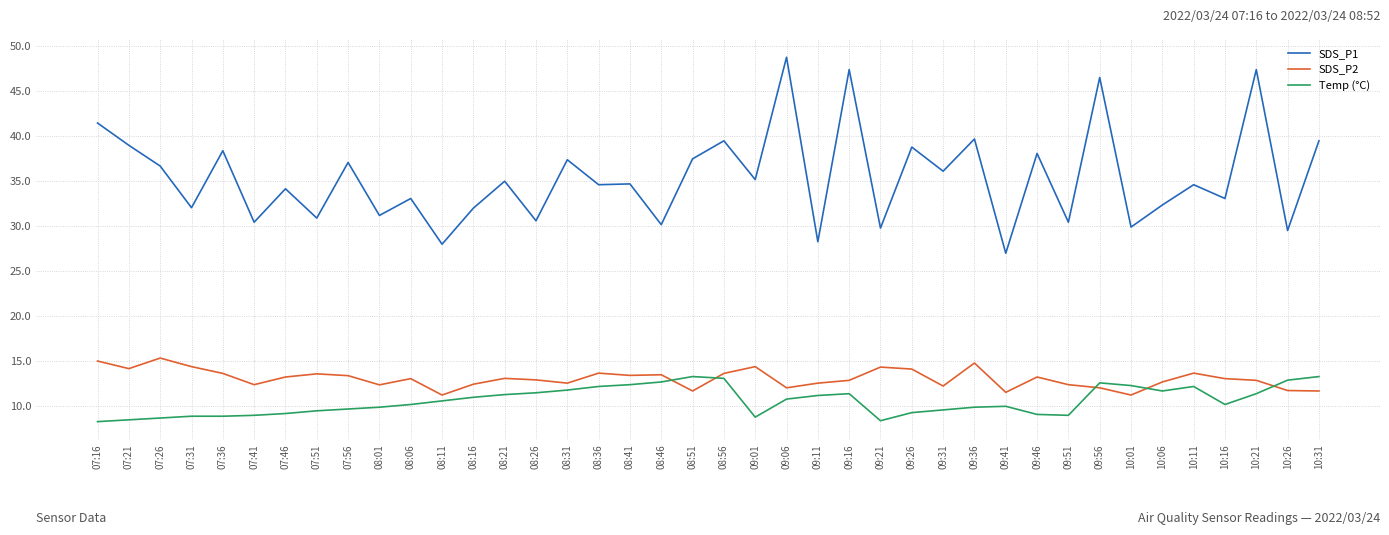

What is the maximum value for SDS_P1?

48.7